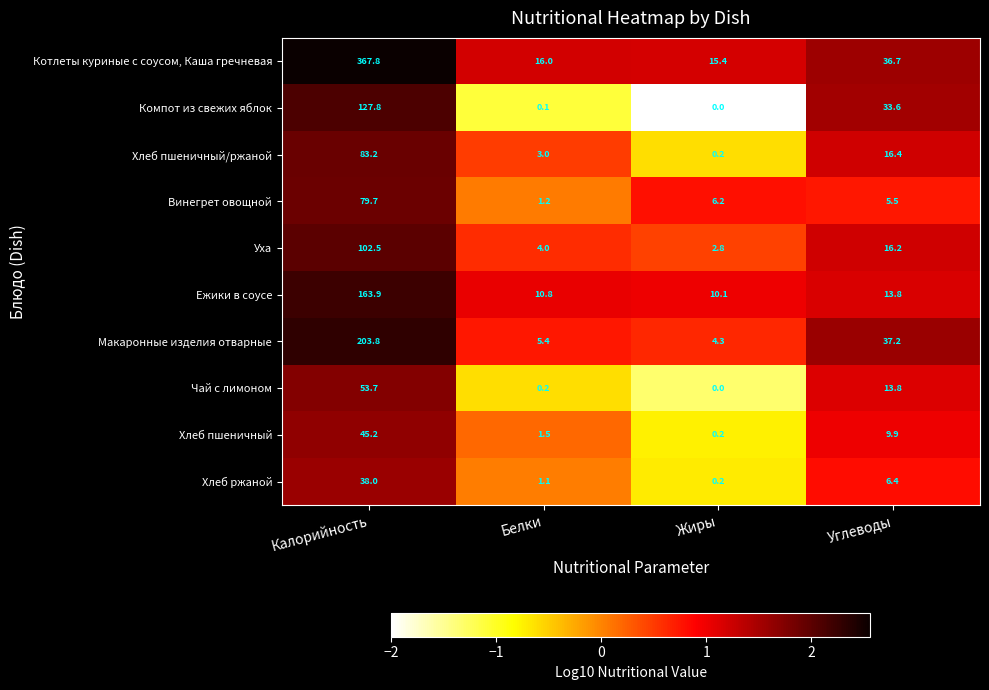

At Белки, list the series in order from largest to smallest.

Котлеты куриные с соусом, Каша гречневая, Ежики в соусе, Макаронные изделия отварные, Уха, Хлеб пшеничный/ржаной, Хлеб пшеничный, Винегрет овощной, Хлеб ржаной, Чай с лимоном, Компот из свежих яблок